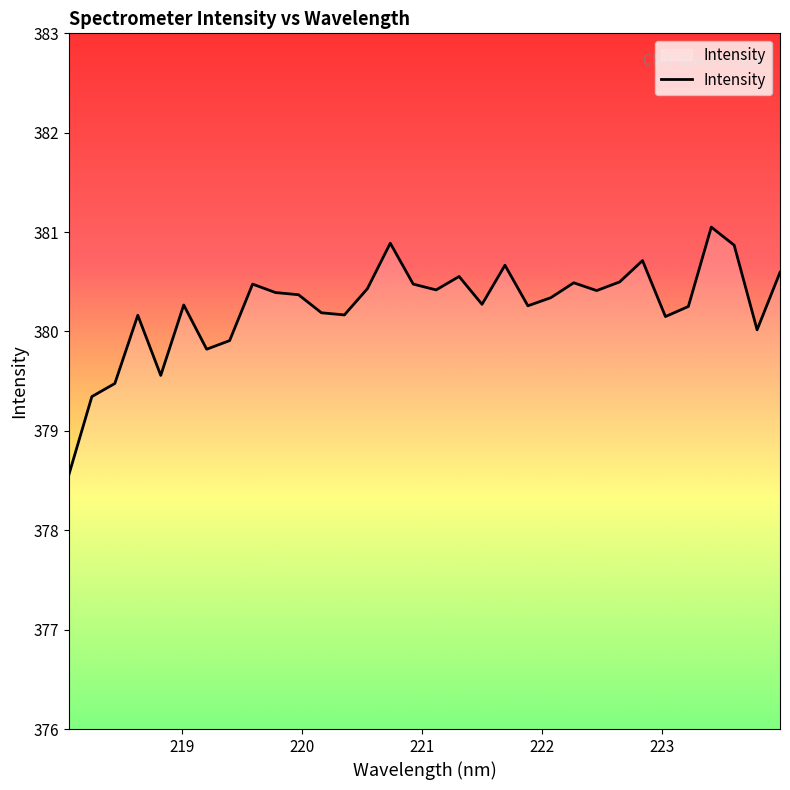

What is the difference between the maximum and minimum values?

2.5